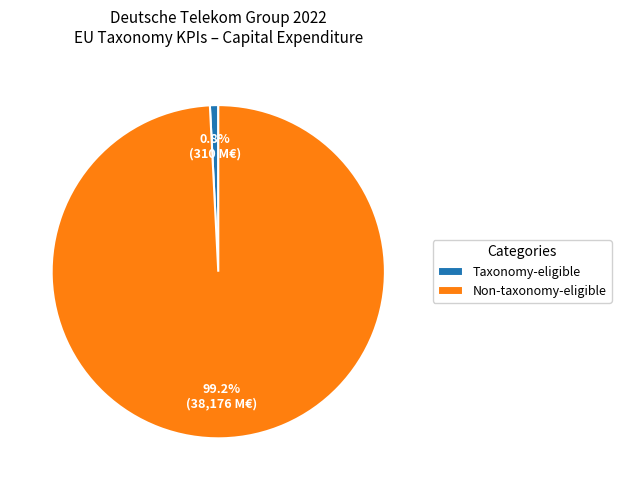

What percentage is the Non-taxonomy-eligible slice, to the nearest percent?

99%